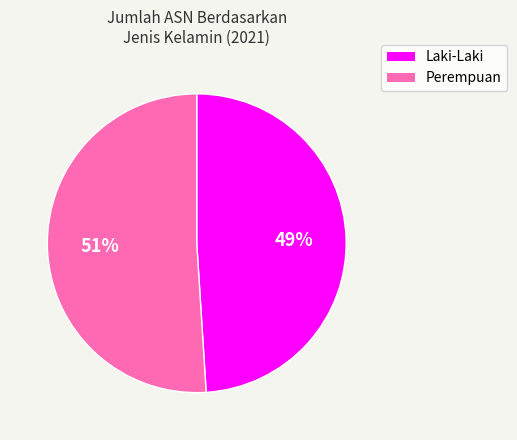

To the nearest percent, what is the difference between the largest and smallest slice percentages?

2%